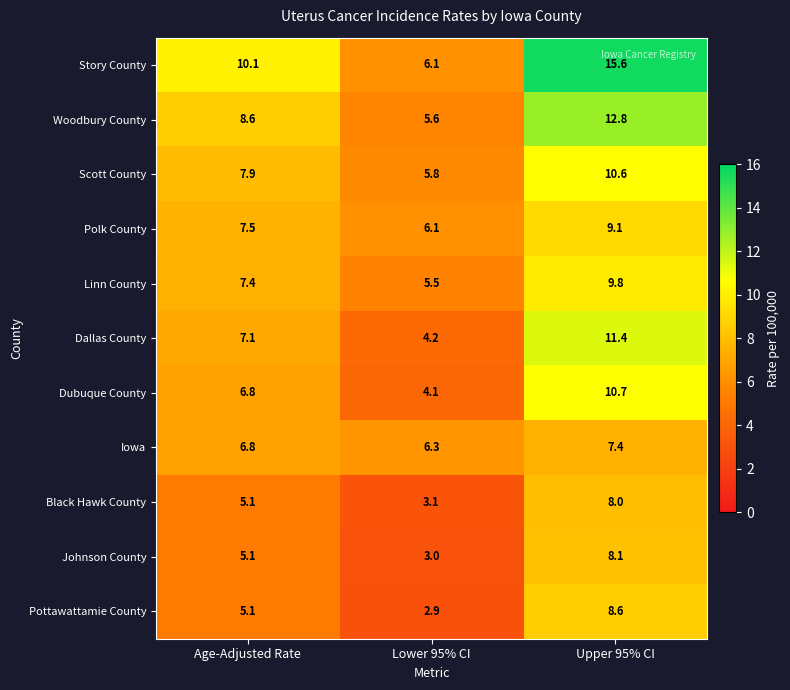

Rank the categories by Scott County value from highest to lowest.

Upper 95% CI, Age-Adjusted Rate, Lower 95% CI